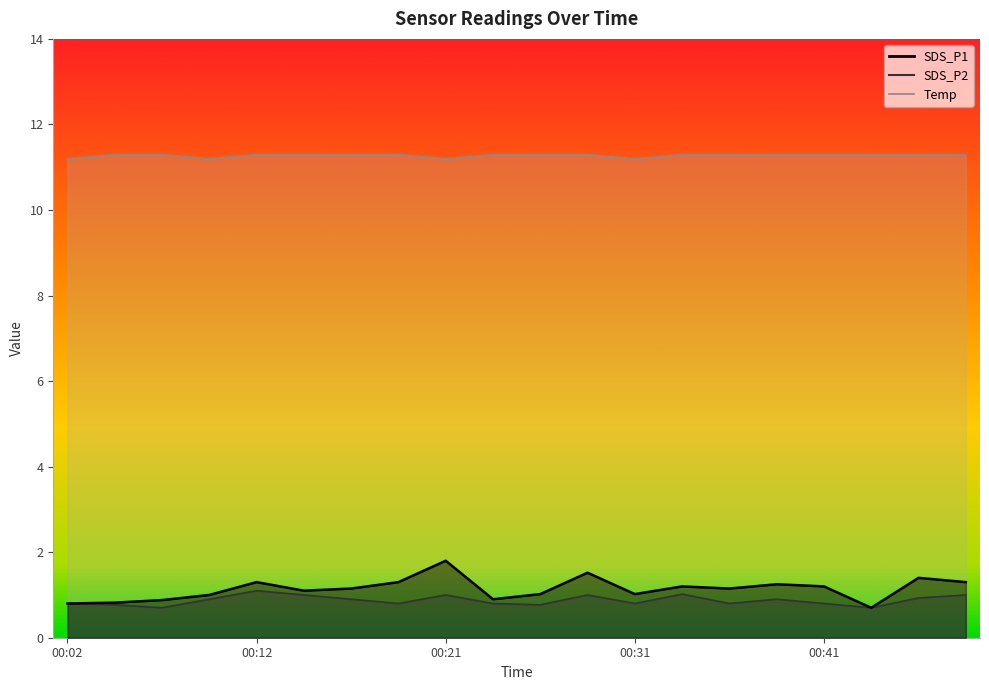

Which series changed the most between 00:26 and 00:46?

SDS_P1